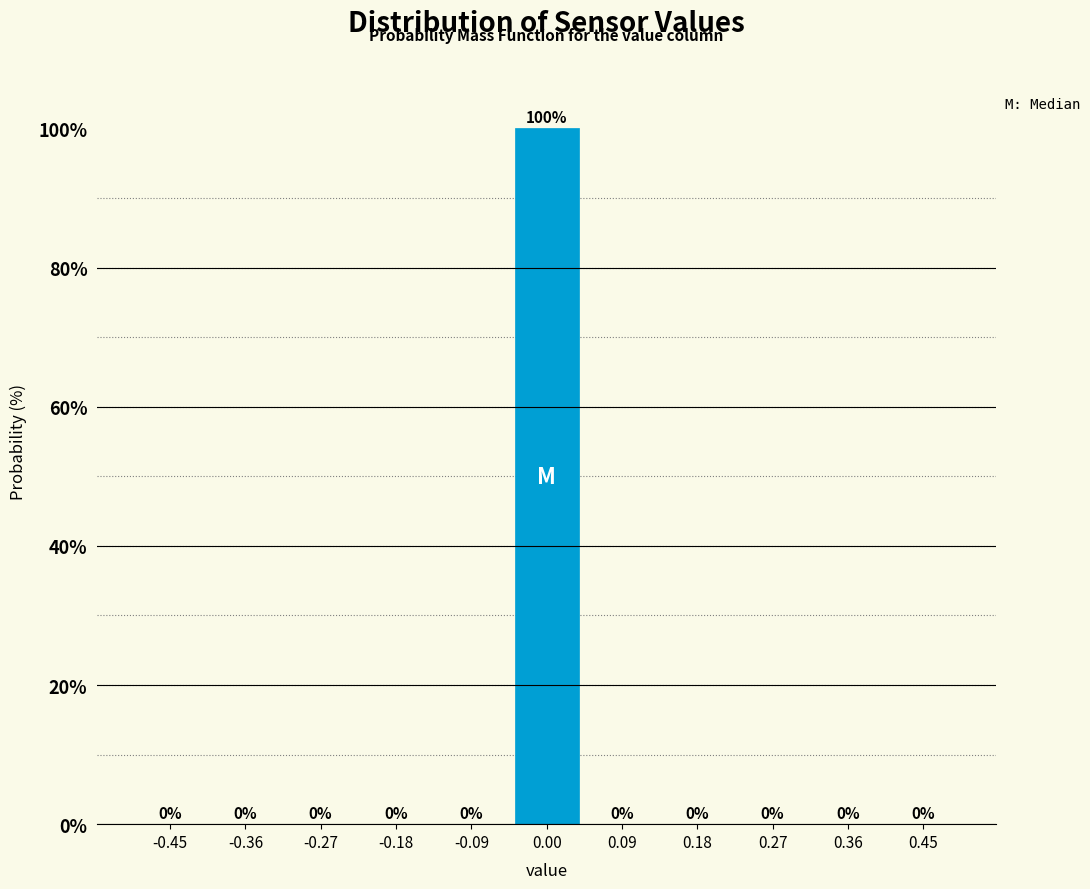

Reading left to right, transcribe this chart: for each bar, give the range it covers on the x-axis and its height. The bar edges are not printed on the chart, so give them approximately, as read against the axis.

-0.50 to -0.41: 0
-0.41 to -0.32: 0
-0.32 to -0.23: 0
-0.23 to -0.14: 0
-0.14 to -0.05: 0
-0.05 to 0.05: 100
0.05 to 0.14: 0
0.14 to 0.23: 0
0.23 to 0.32: 0
0.32 to 0.41: 0
0.41 to 0.50: 0